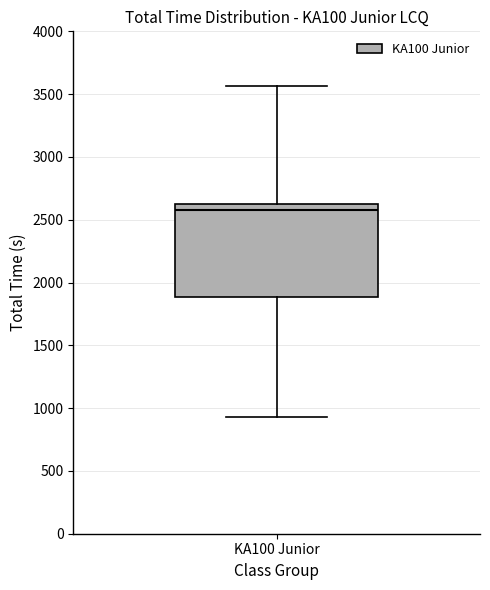

Read this box plot against the y-axis: the position of the median line, the range covered by the box, and the ends of both whiskers. The values are not printed on the chart, so give them approximately, as read against the axis.

median 2600 (just below the box's upper edge), box 1900 to 2600, whiskers 950 to 3550